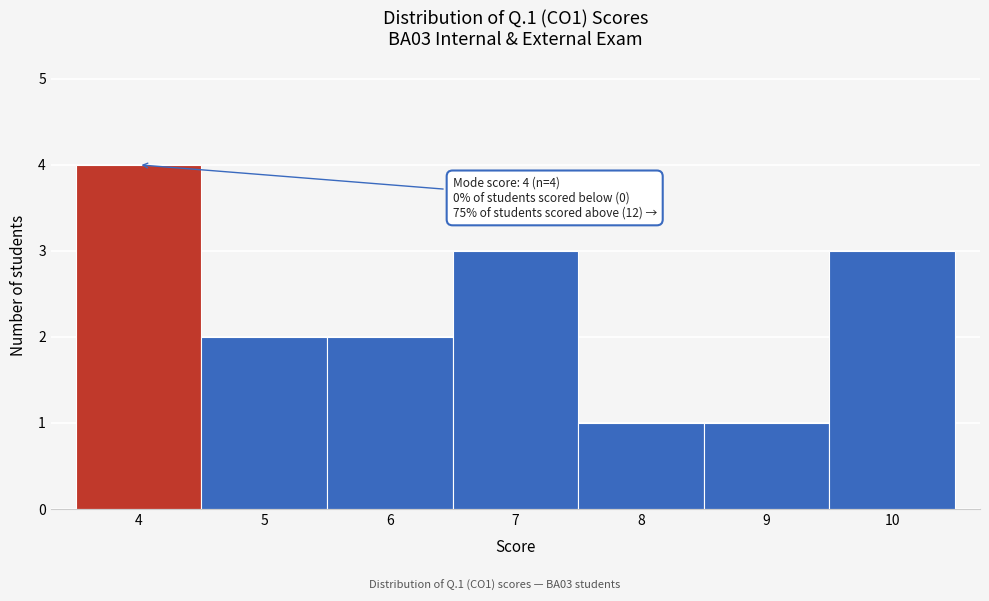

Which range on the x-axis has the tallest bar?

3.5 to 4.5